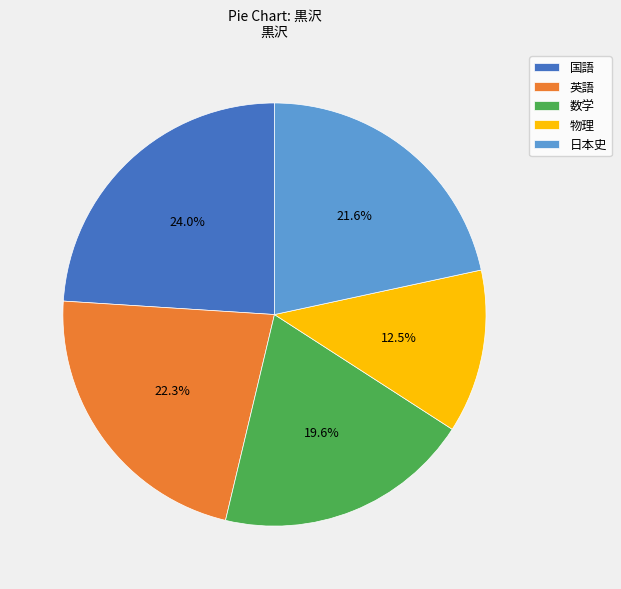

Is there any slice that represents more than half of the pie?

No